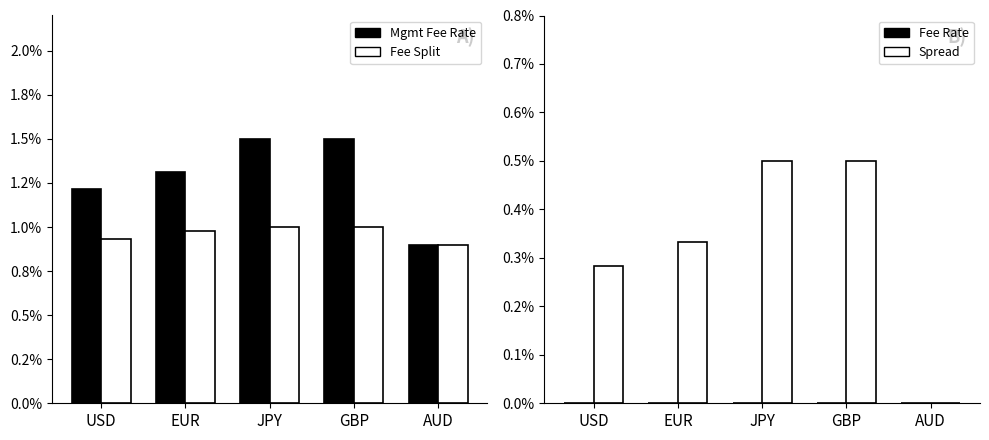

Which label corresponds to the largest value in the chart?

JPY